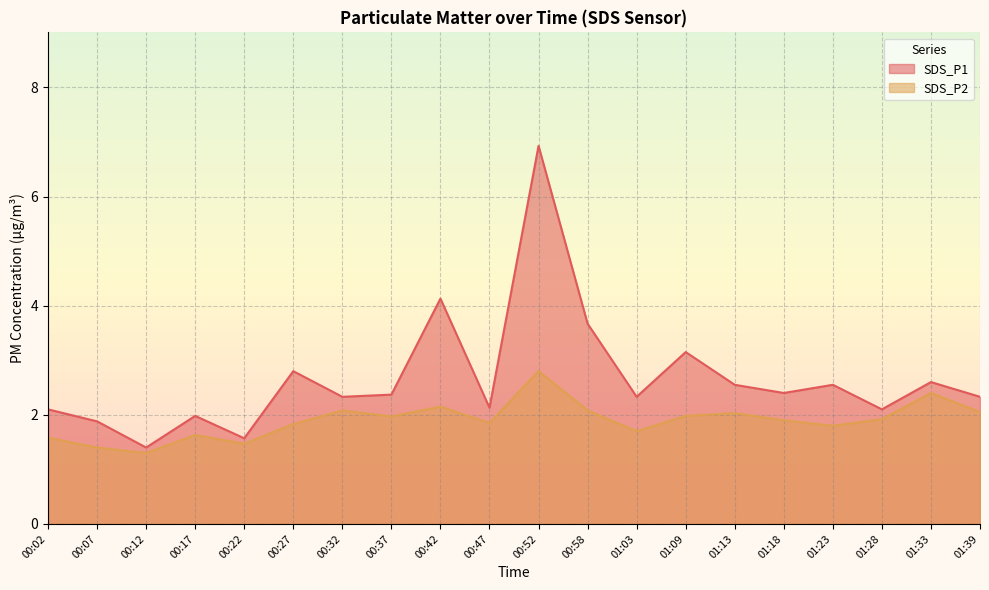

Is the value of SDS_P1 at 01:39 greater than the value of SDS_P2 at 00:22?

Yes